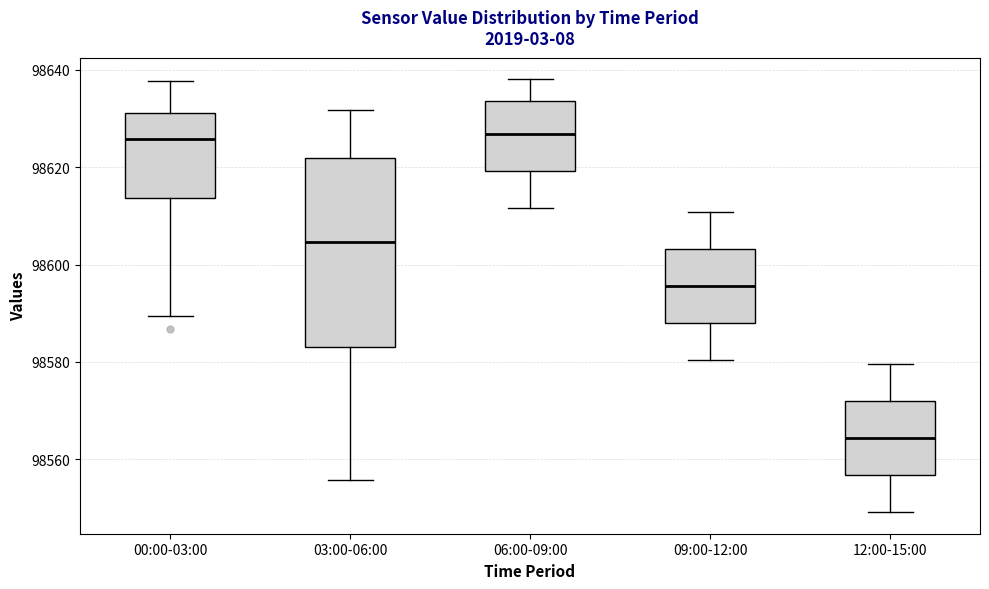

Reading left to right, transcribe this box plot: for each box, give where its median line is, the range the box spans, and where its two whiskers end, as read against the y-axis. The values are not printed on the chart, so give them approximately, as read against the axis.

00:00-03:00: median 98626, box 98614 to 98632, whiskers 98590 to 98638
03:00-06:00: median 98604, box 98584 to 98622, whiskers 98556 to 98632
06:00-09:00: median 98626, box 98620 to 98634, whiskers 98612 to 98638
09:00-12:00: median 98596, box 98588 to 98604, whiskers 98580 to 98610
12:00-15:00: median 98564, box 98556 to 98572, whiskers 98550 to 98580